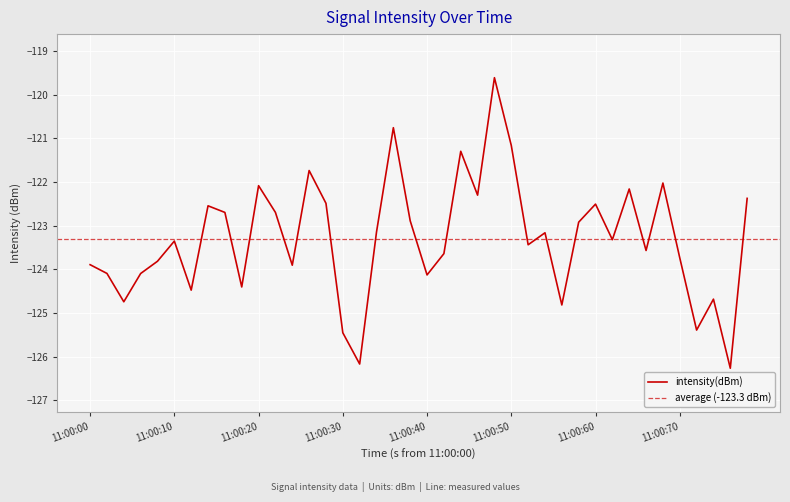

What is the value of the 3rd point from the left?

-124.7